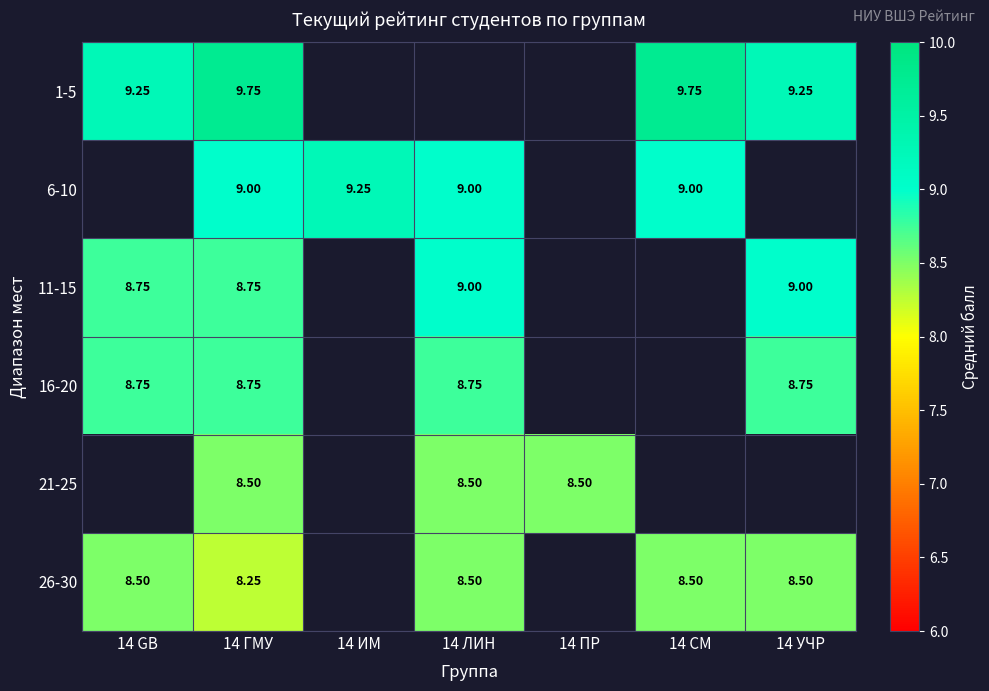

Which category has the lowest value in the 21-25 series?

14 GB